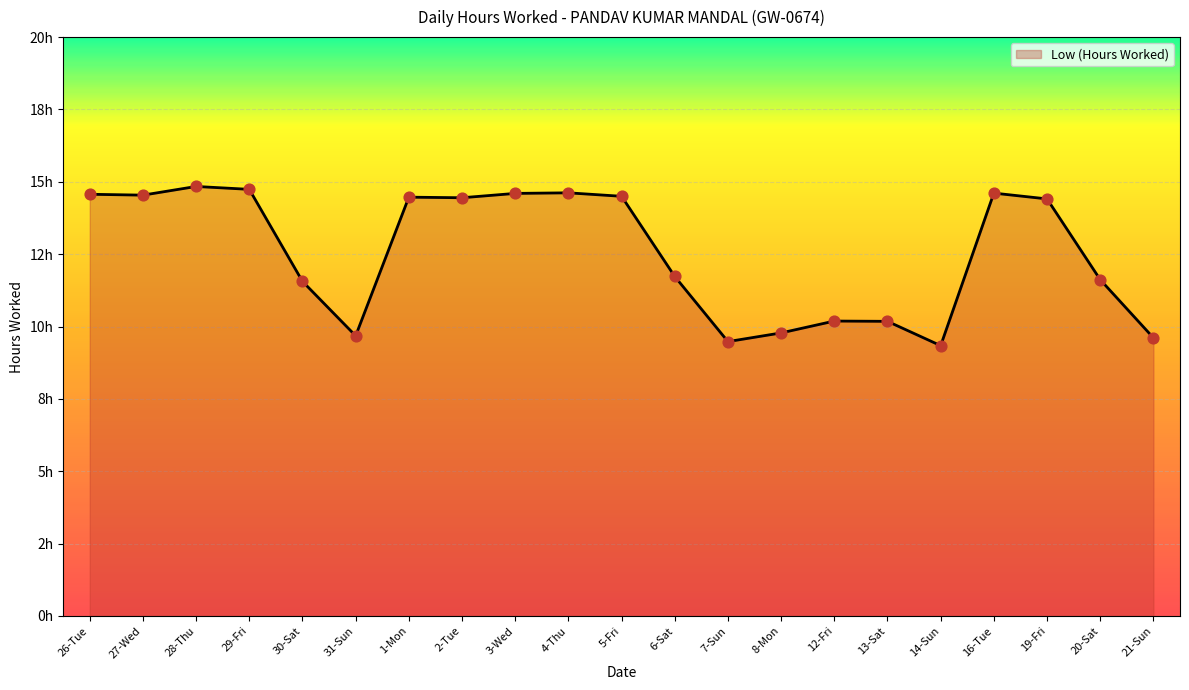

What is the ratio of the value at 20-Sat to the value at 5-Fri?

0.8